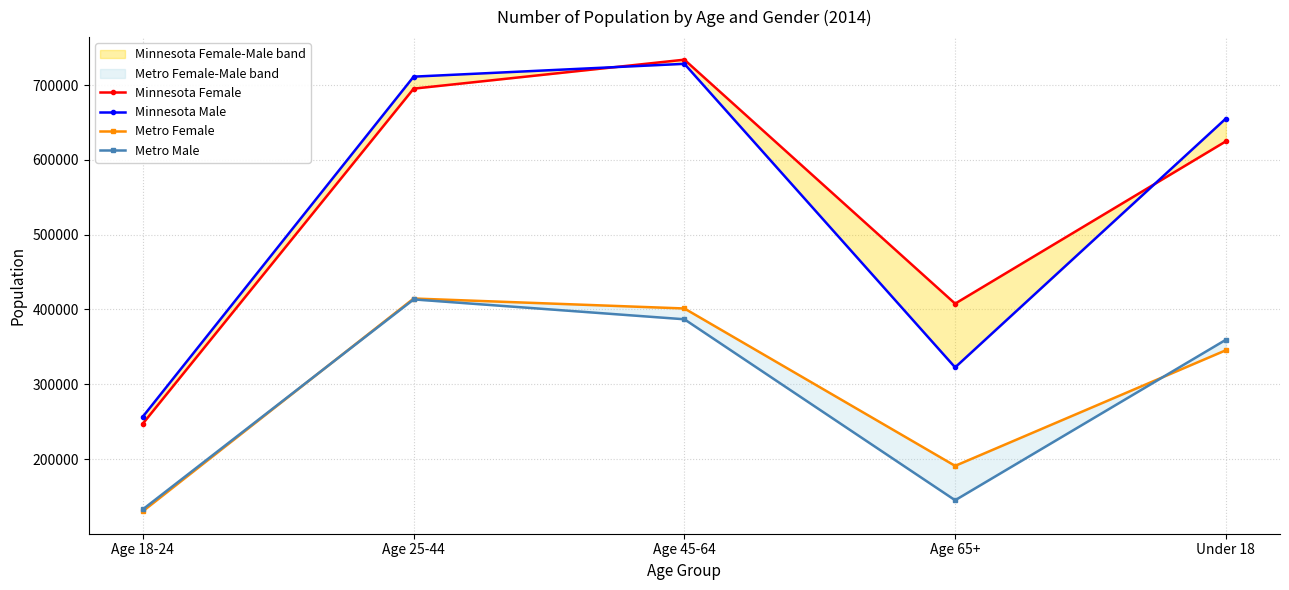

True or false: Minnesota Male has more than 2 points higher than both neighbors.

False